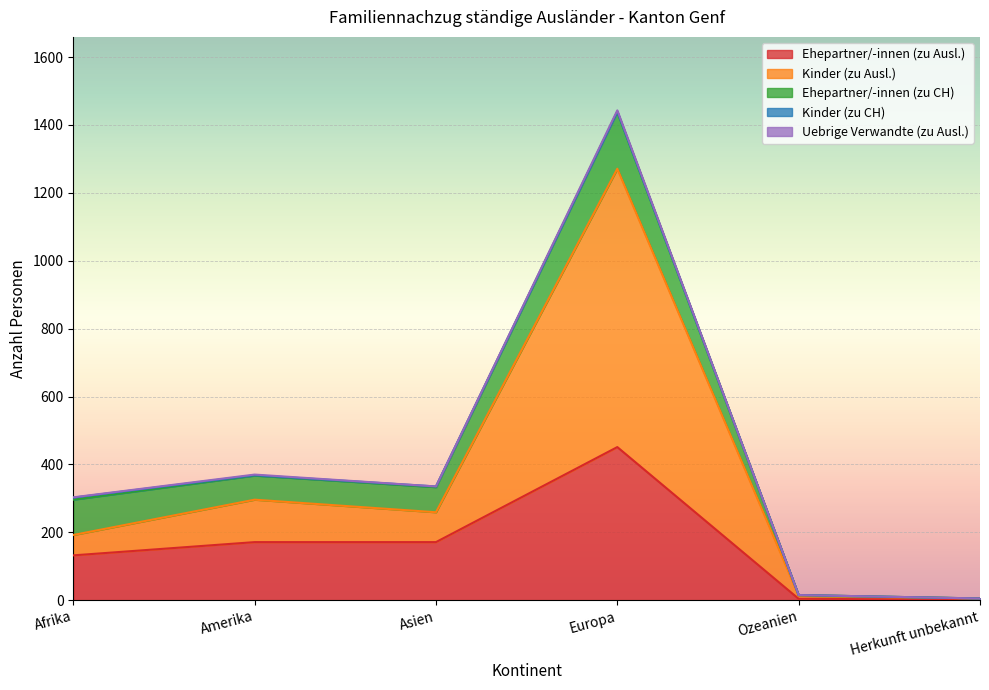

Rank the series by their maximum value, from lowest to highest.

Uebrige Verwandte (zu Ausl.), Kinder (zu CH), Ehepartner/-innen (zu CH), Ehepartner/-innen (zu Ausl.), Kinder (zu Ausl.)